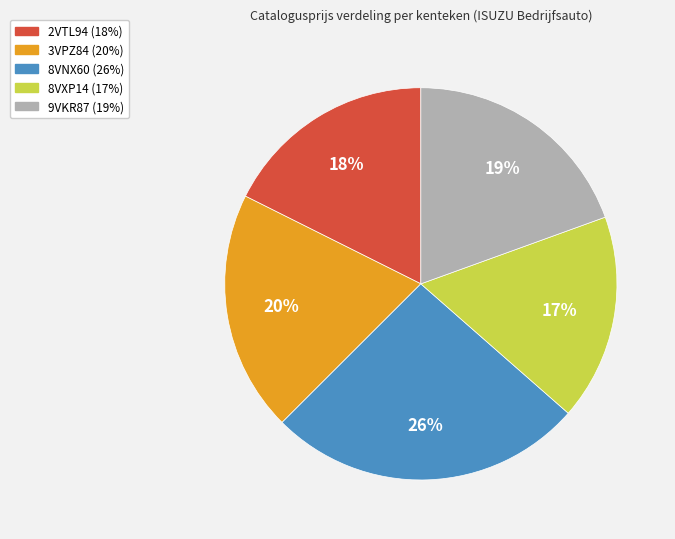

Which has a higher value, 3VPZ84 or 2VTL94?

3VPZ84